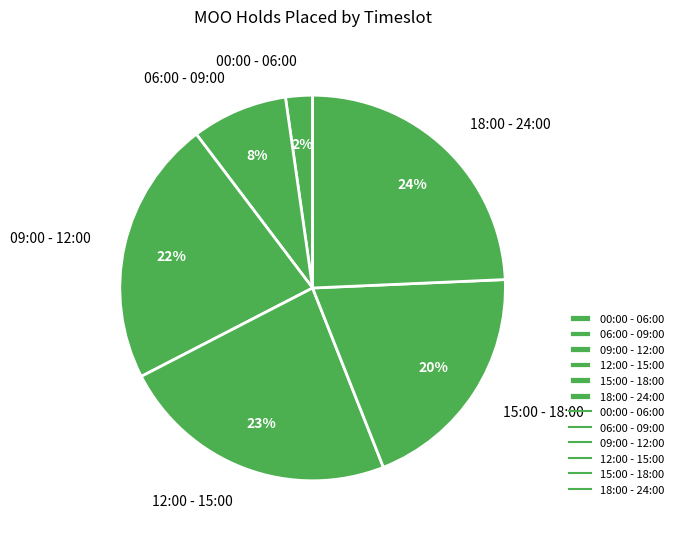

Which has a higher value, 06:00 - 09:00 or 18:00 - 24:00?

18:00 - 24:00